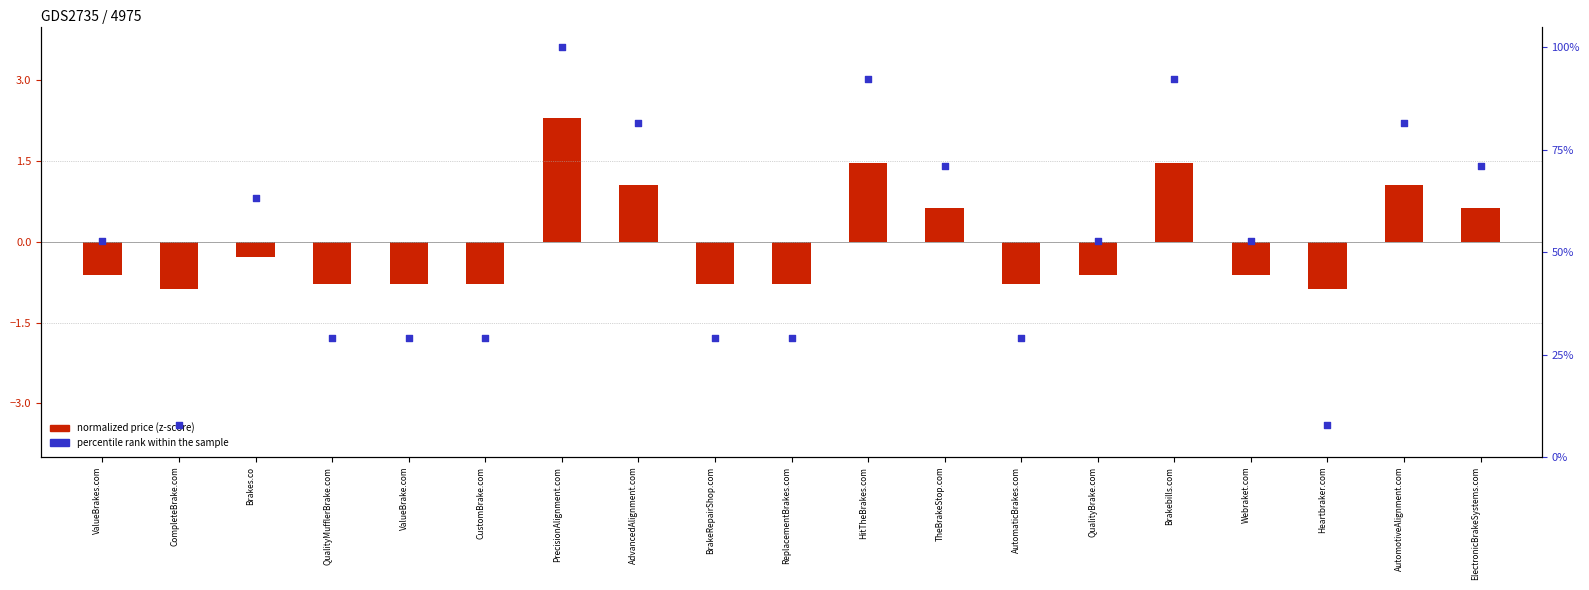

Approximately how many times larger is the value at Webraket.com compared to ValueBrakes.com?

1.0